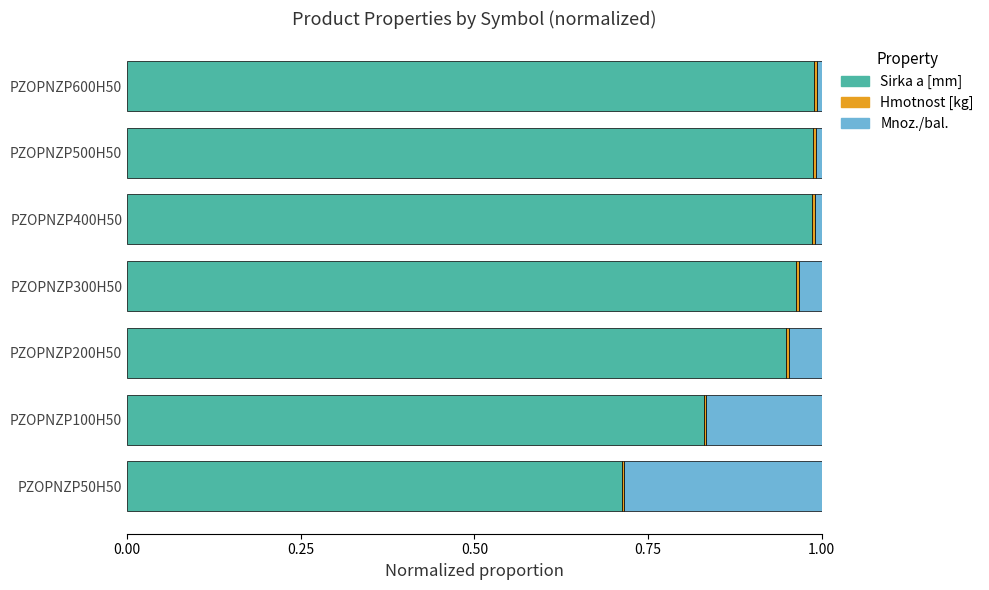

Is it true that Sirka a [mm] equals 0.2 at PZOPNZP100H50?

False